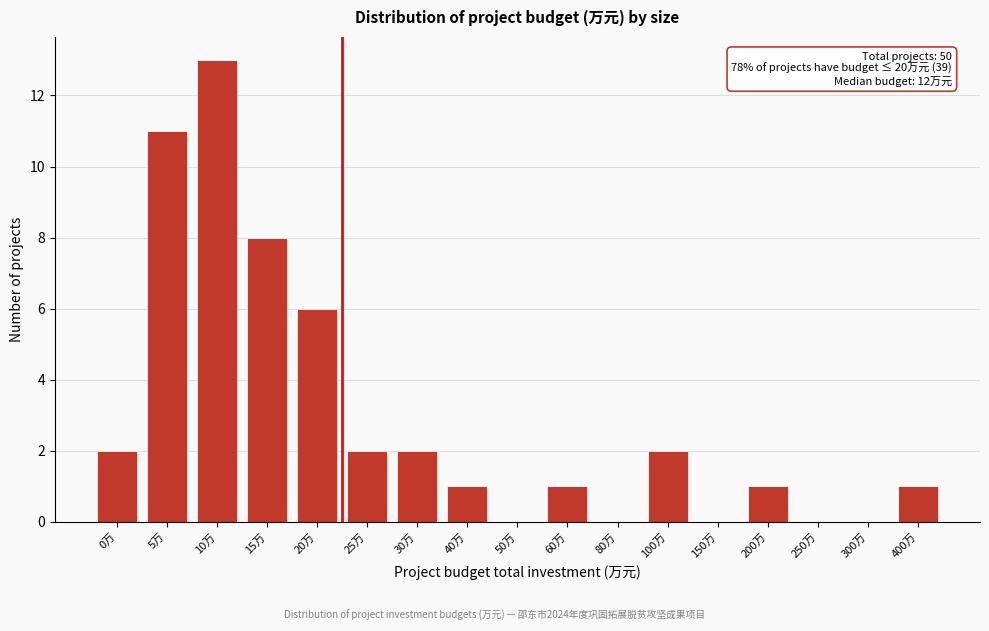

Reading right to left, transcribe all the data shown in this chart.

400万=1	300万=0	250万=0	200万=1	150万=0	100万=2	80万=0	60万=1	50万=0	40万=1	30万=2	25万=2	20万=6	15万=8	10万=13	5万=11	0万=2